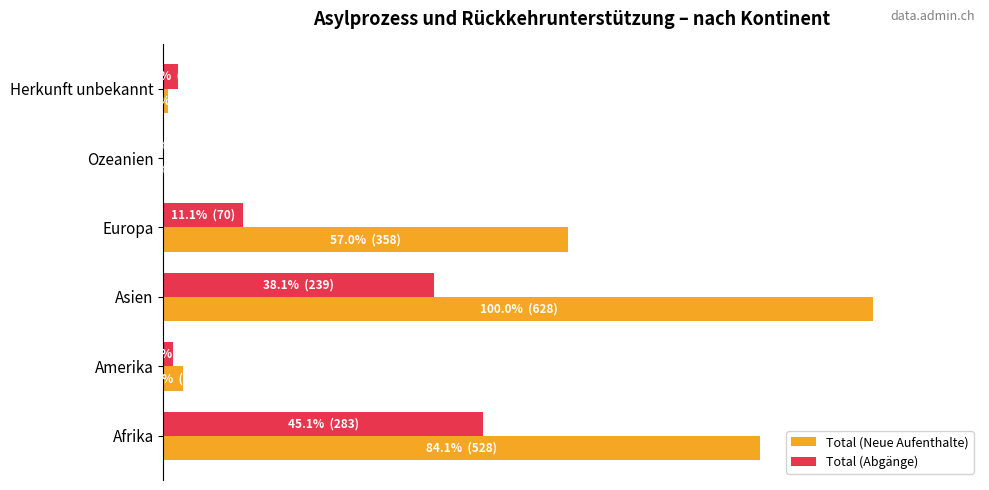

Which series has the largest total across all categories?

Total (Neue Aufenthalte)